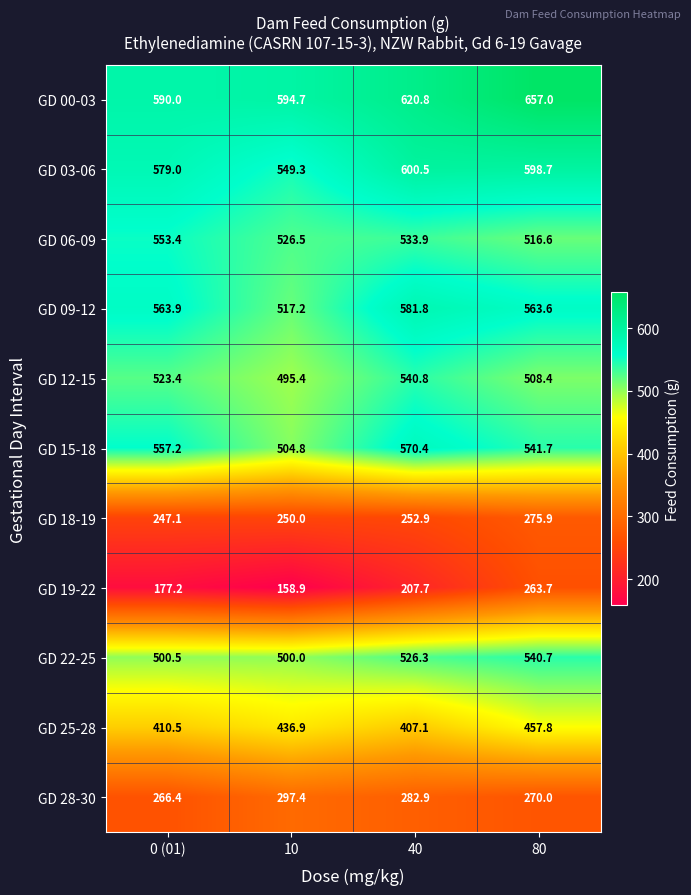

What is the spread (max minus min) of values at 0 (01)?

412.8